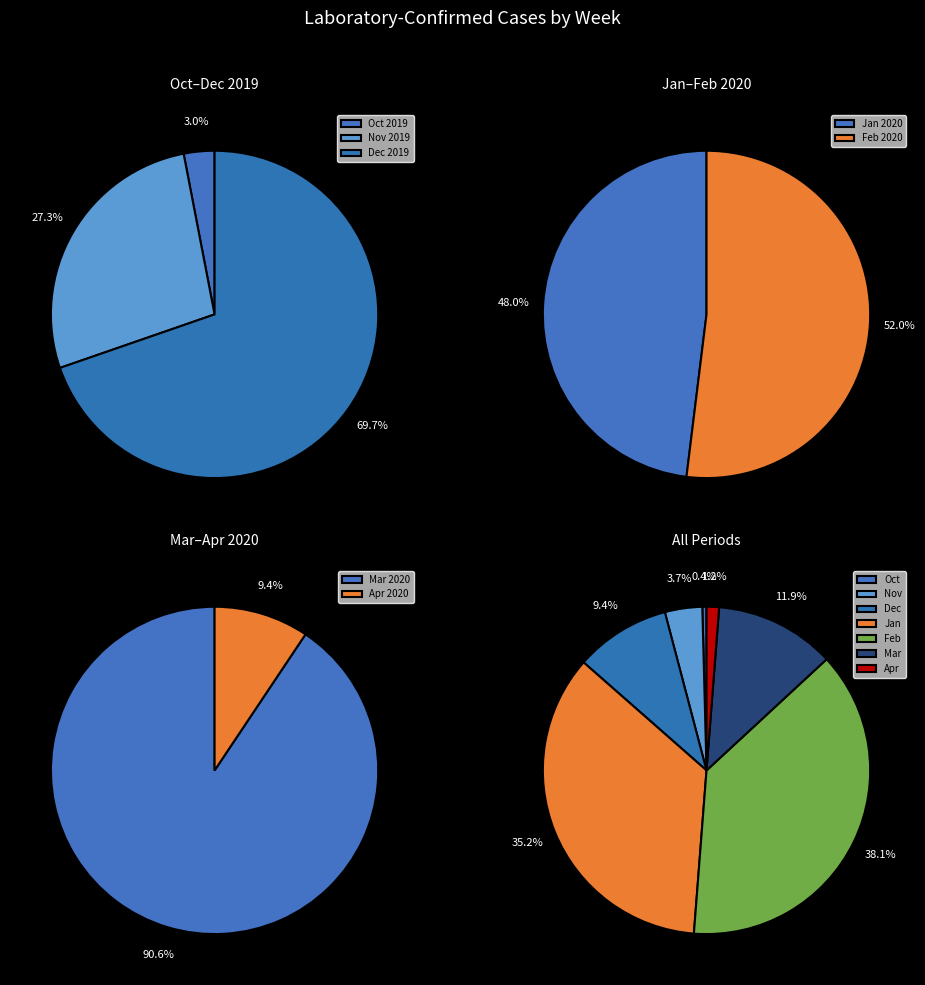

To the nearest percent, what percentage of the pie is 22?

6%